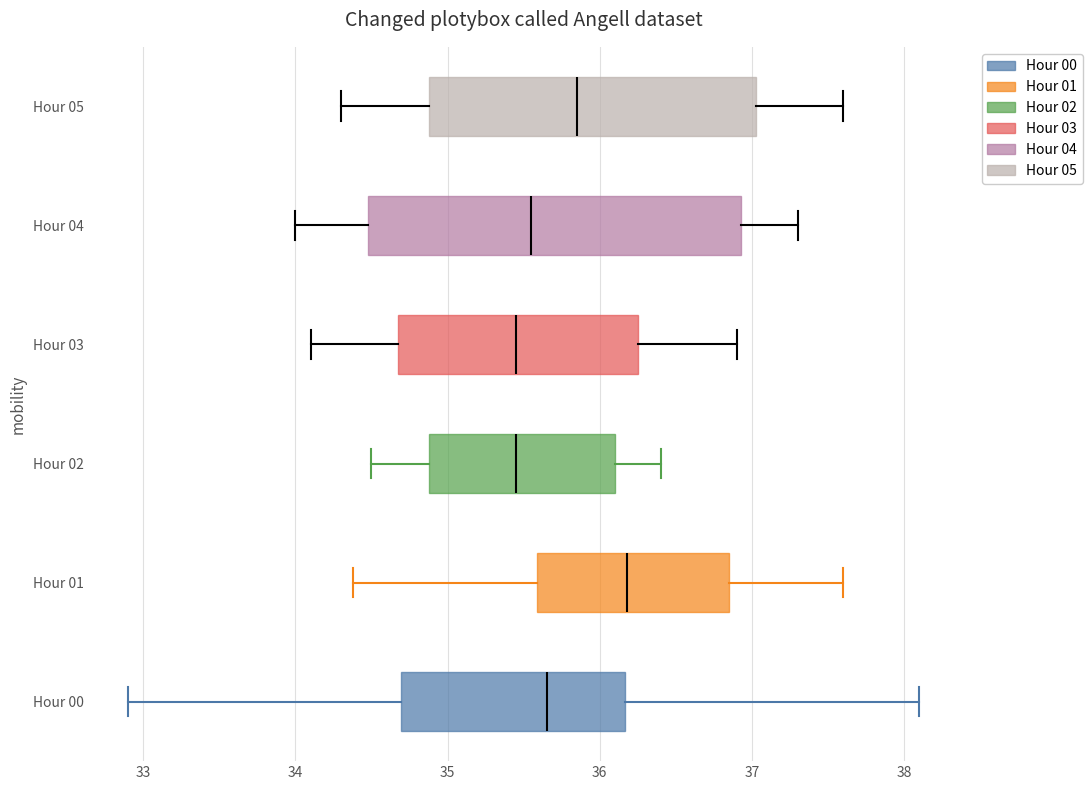

Which box is the widest, from its left edge to its right edge?

Hour 04